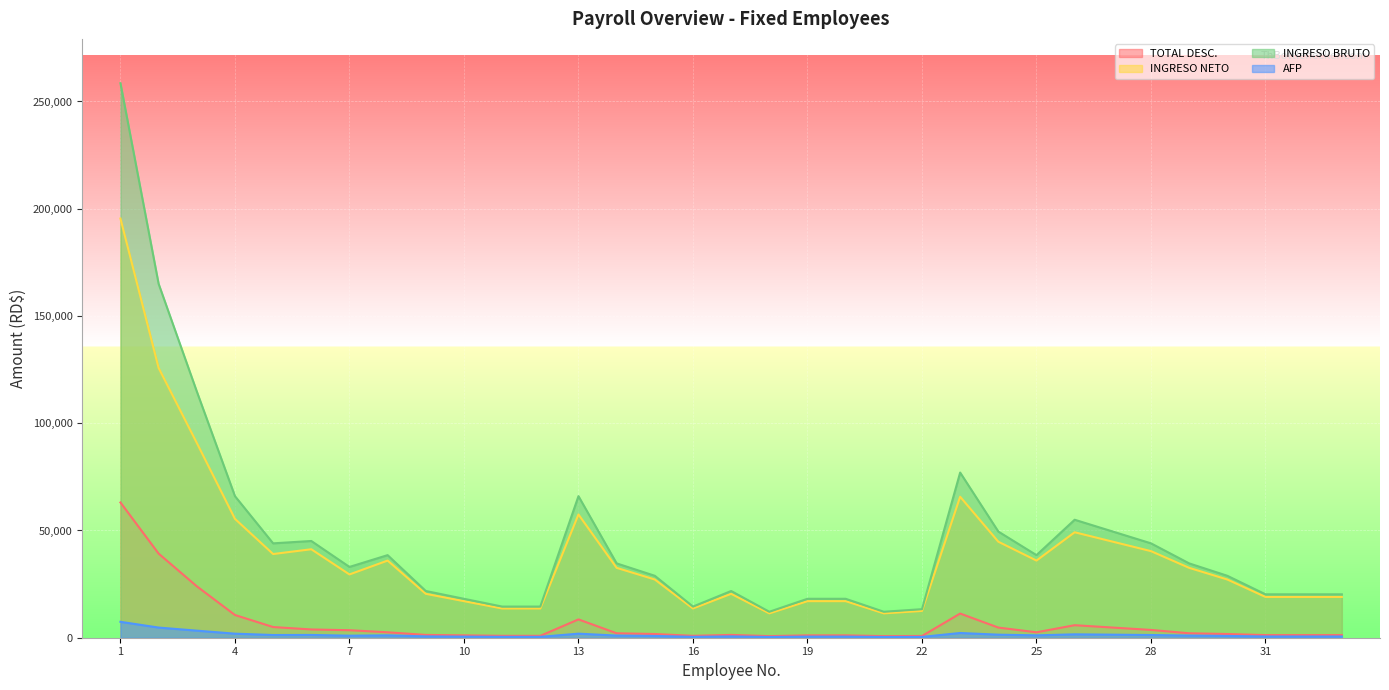

Reading right to left, transcribe all the data shown in this chart.

TOTAL DESC.: 33=1221.2	32=1221.2	31=1221.2	30=1731.5	29=2072.8	28=3632.6	27=4733.9	26=5835.2	25=2531.3	24=4733.9	23=11271.0	22=811.6	21=740.1	20=1097.7	19=1097.7	18=740.1	17=1312.2	16=883.1	15=1731.5	14=2072.8	13=8541.3	12=883.1	11=883.1	10=1097.7	9=1312.2	8=2531.3	7=3500.8	6=3852.8	5=4982.2	4=10588.9	3=23982.4	2=39219.2	1=63061.2
INGRESO NETO: 33=19018.8	32=19018.8	31=19018.8	30=27143.5	29=32577.2	28=40367.4	27=44766.1	26=49164.8	25=35968.7	24=44766.1	23=65729.0	22=12498.4	21=11359.9	20=17052.3	19=17052.3	18=11359.9	17=20467.8	16=13636.9	15=27143.5	14=32577.2	13=57458.7	12=13636.9	11=13636.9	10=17052.3	9=20467.8	8=35968.7	7=29499.2	6=41247.2	5=39017.8	4=55411.1	3=90846.6	2=125780.8	1=195438.8
INGRESO BRUTO: 33=20240.0	32=20240.0	31=20240.0	30=28875.0	29=34650.0	28=44000.0	27=49500.0	26=55000.0	25=38500.0	24=49500.0	23=77000.0	22=13310.0	21=12100.0	20=18150.0	19=18150.0	18=12100.0	17=21780.0	16=14520.0	15=28875.0	14=34650.0	13=66000.0	12=14520.0	11=14520.0	10=18150.0	9=21780.0	8=38500.0	7=33000.0	6=45100.0	5=44000.0	4=66000.0	3=114829.0	2=165000.0	1=258500.0
AFP: 33=580.9	32=580.9	31=580.9	30=828.7	29=994.5	28=1262.8	27=1420.7	26=1578.5	25=1105.0	24=1420.7	23=2209.9	22=382.0	21=347.3	20=520.9	19=520.9	18=347.3	17=625.1	16=416.7	15=828.7	14=994.5	13=1894.2	12=416.7	11=416.7	10=520.9	9=625.1	8=1105.0	7=947.1	6=1294.4	5=1262.8	4=1894.2	3=3295.6	2=4735.5	1=7418.9